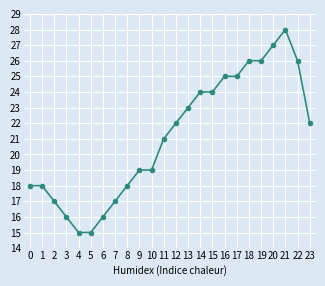

True or false: the data shows 38 at 21.

False